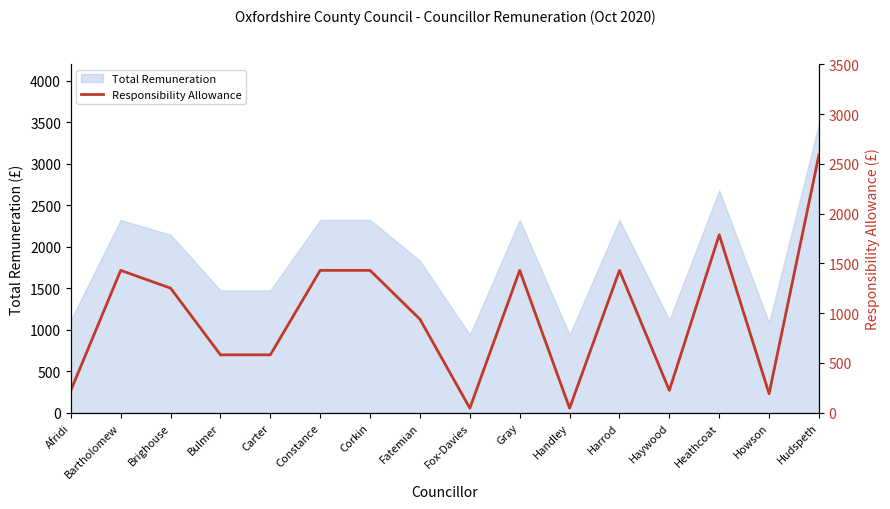

Reading left to right, extract all data points from this chart.

Afridi=223.3	Bartholomew=1429.2	Brighouse=1250.6	Bulmer=580.7	Carter=580.7	Constance=1429.2	Corkin=1429.2	Fatemian=938.0	Fox-Davies=44.7	Gray=1429.2	Handley=44.7	Harrod=1429.2	Haywood=223.3	Heathcoat=1786.5	Howson=189.8	Hudspeth=2590.5